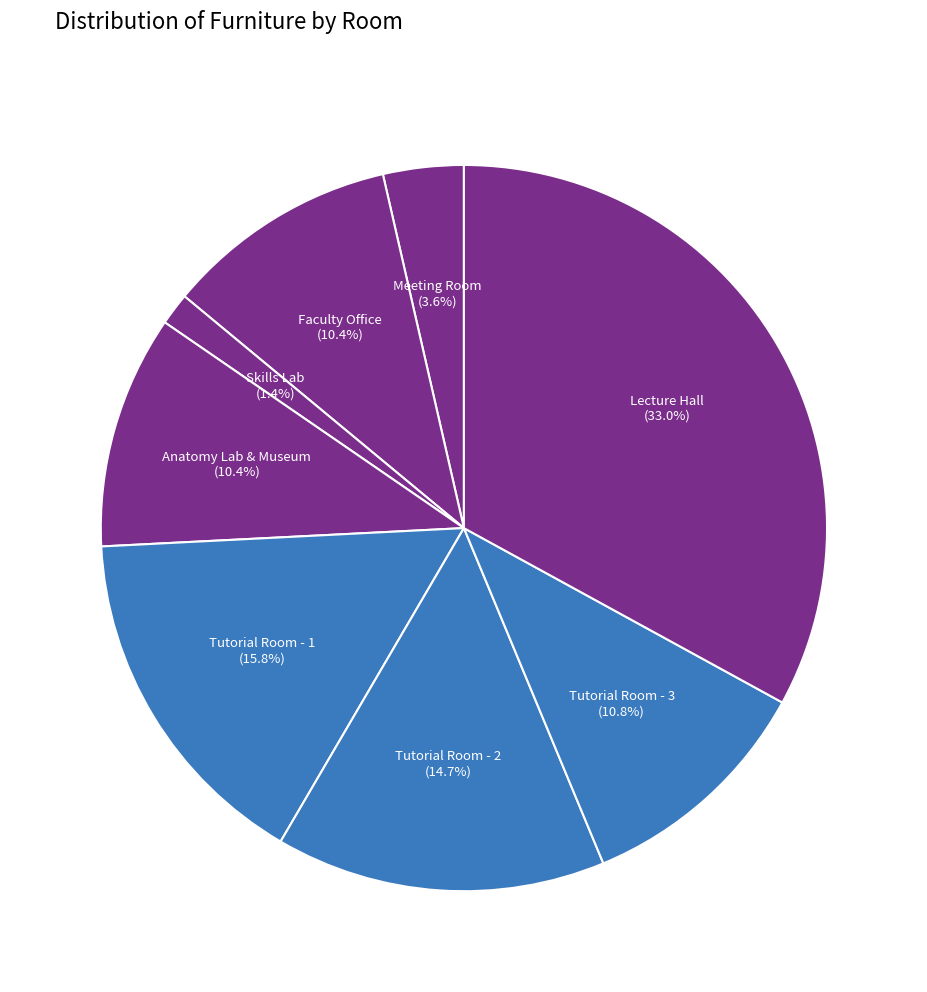

To the nearest percent, what is the difference between the Anatomy Lab & Museum and Meeting Room slice percentages?

7%